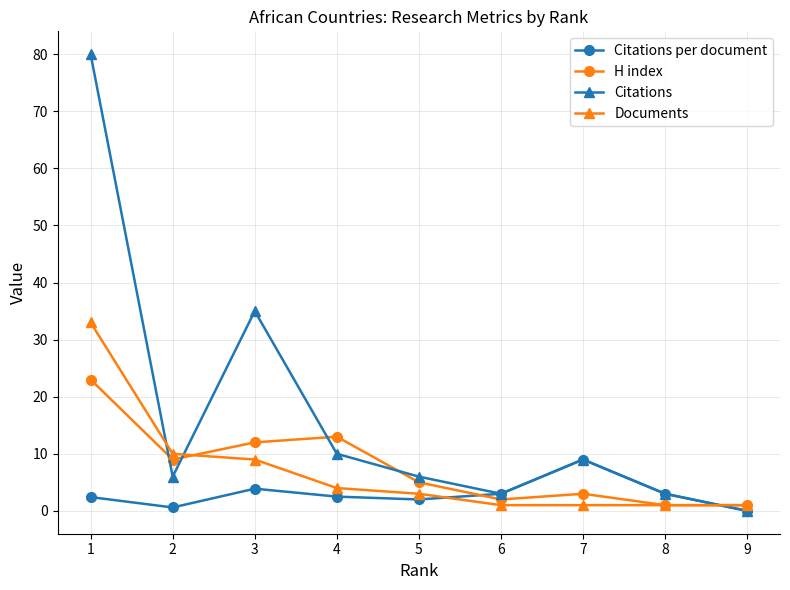

Is it true that Citations per document equals 1.0 at 3?

False